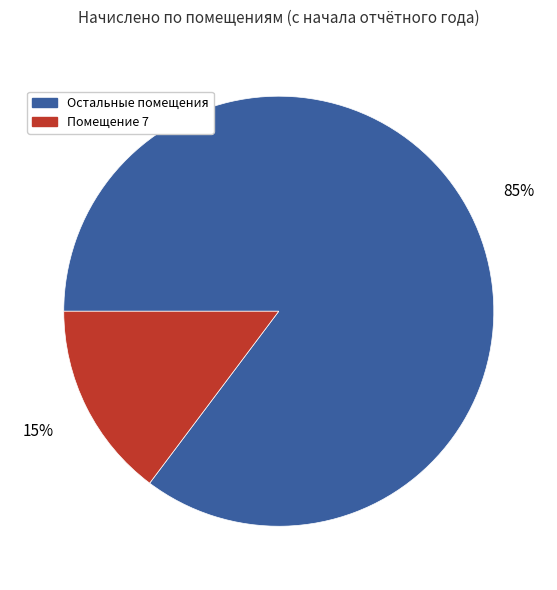

What percentage is the Остальные помещения slice, to the nearest percent?

85%